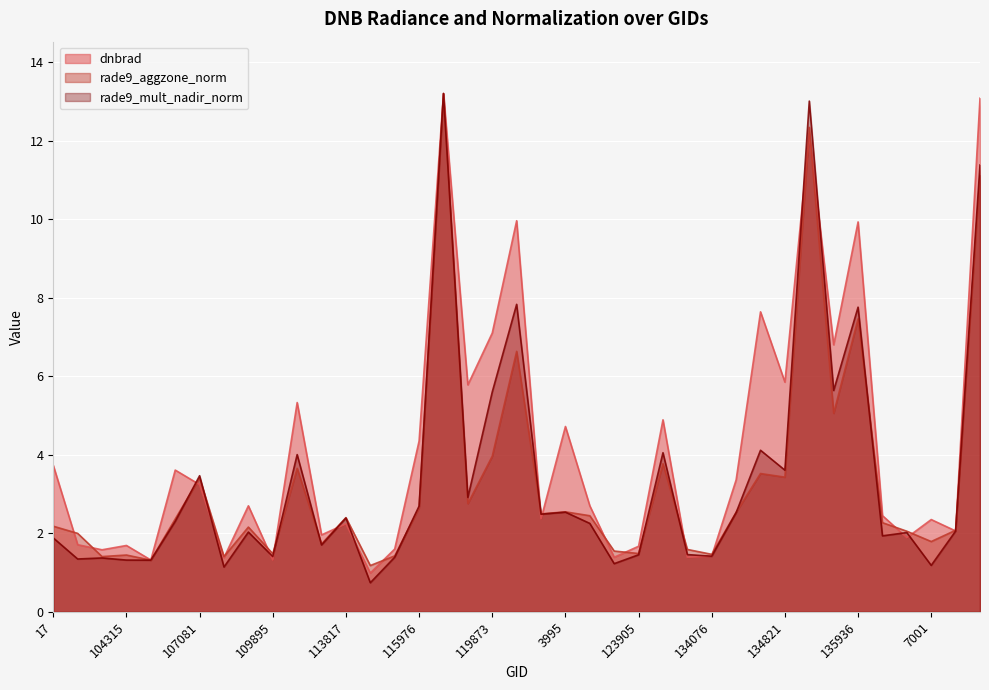

At which category is the sum across all series the highest?

119351